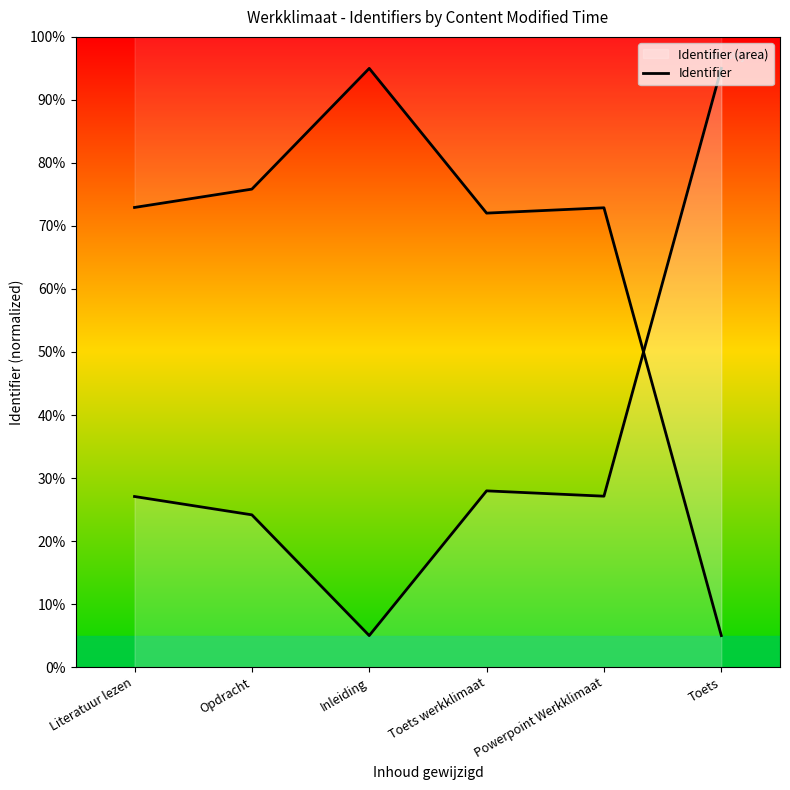

Where is the data nearest to the value 50?

Toets werkklimaat